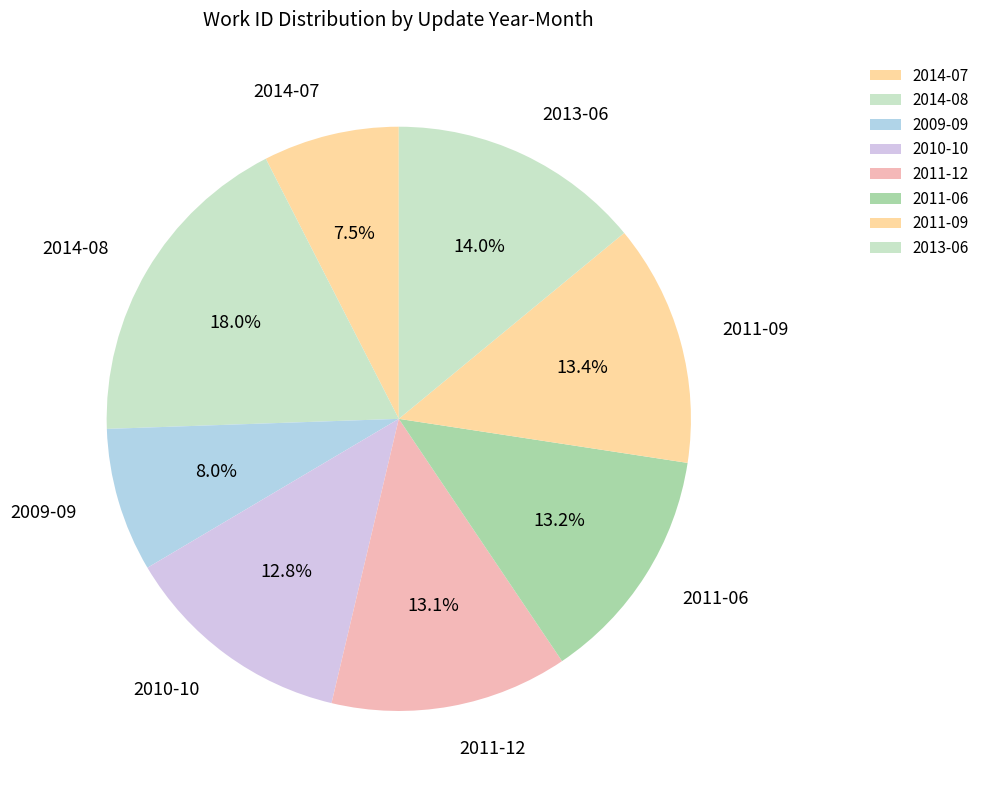

How many slices are in this pie chart?

8